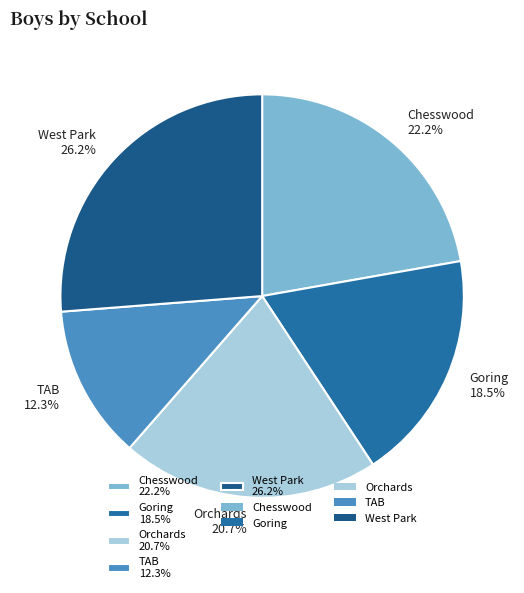

Count the number of slices in the pie.

5